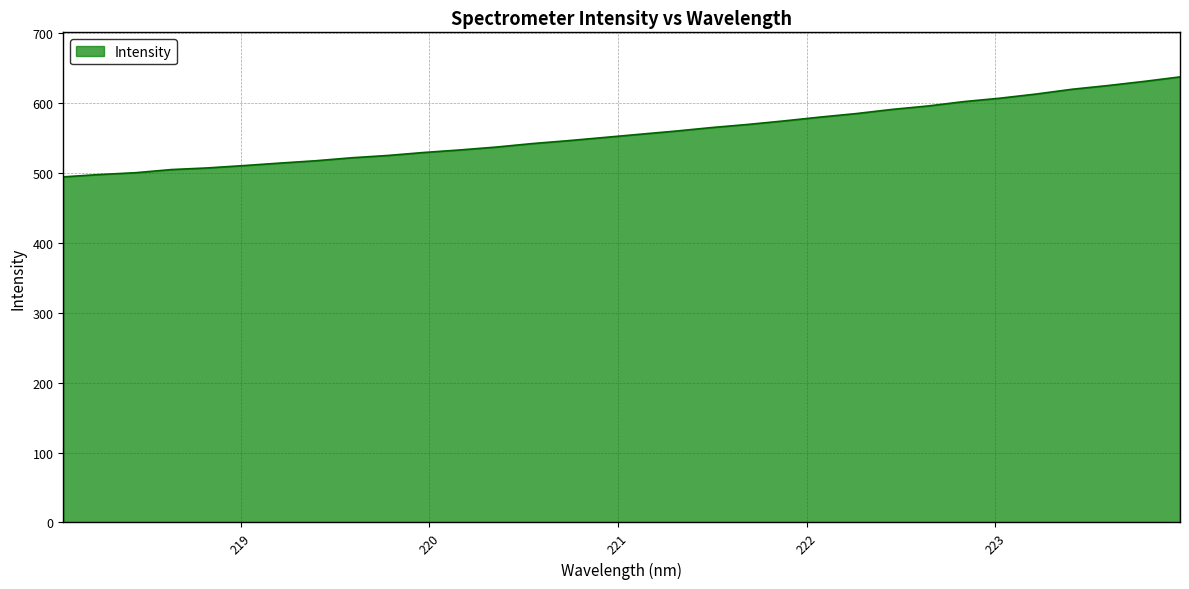

What is the sum of all values?

17843.4